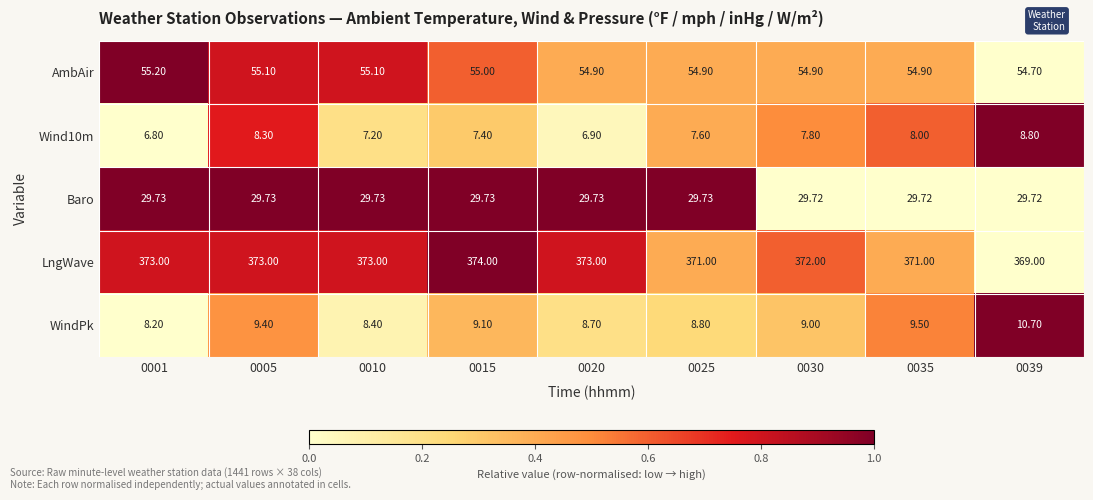

Which series has the largest range (max minus min)?

LngWave